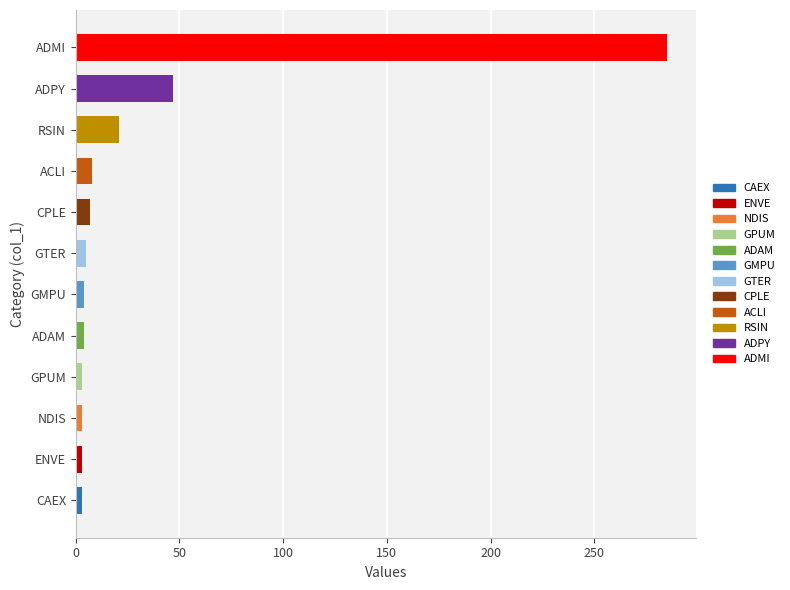

What is the smallest value displayed?

3